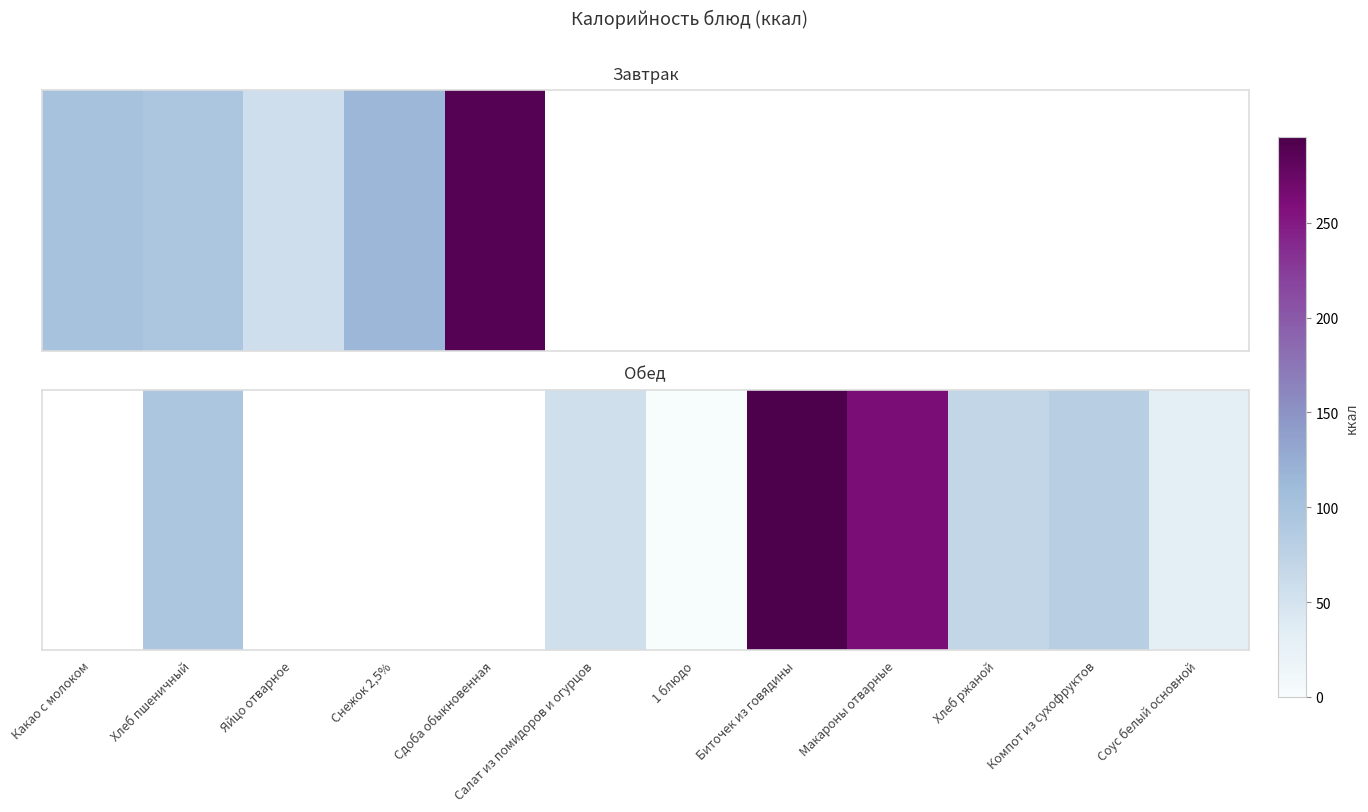

What is the ratio of the value at Соус белый основной to the value at Компот из сухофруктов?

0.4